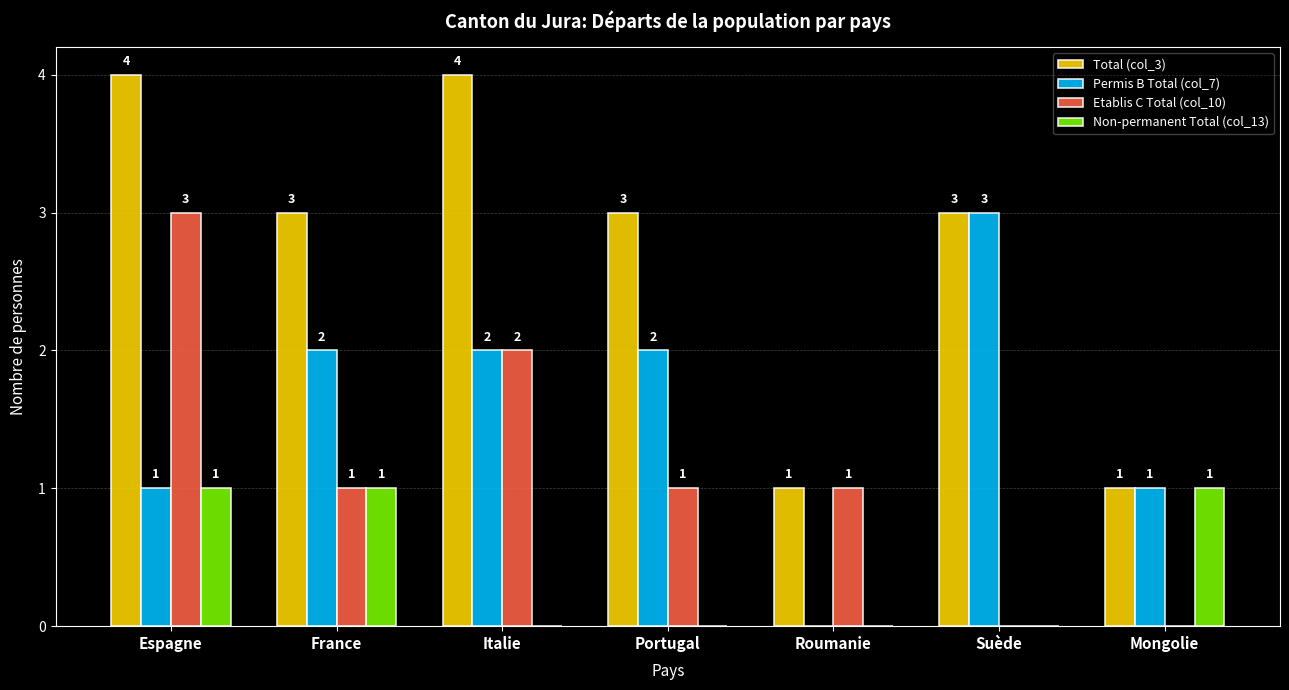

What is the maximum value shown in the chart?

4